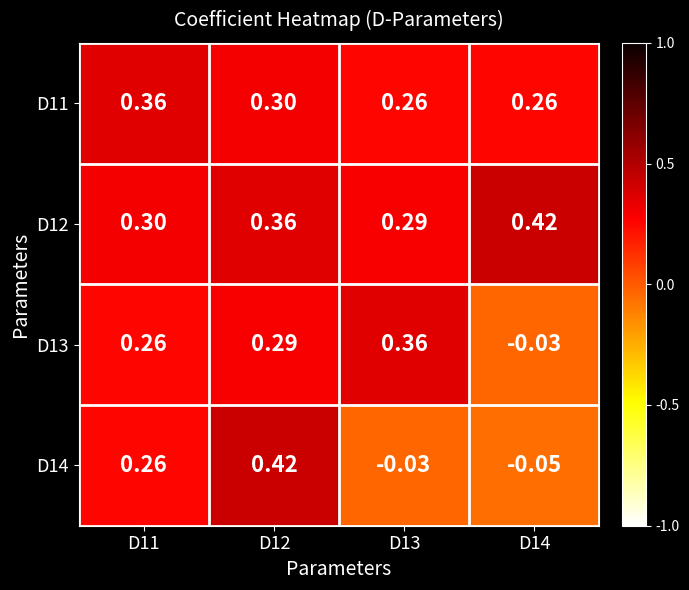

Is the value of D13 at D12 greater than the value of D12 at D11?

No